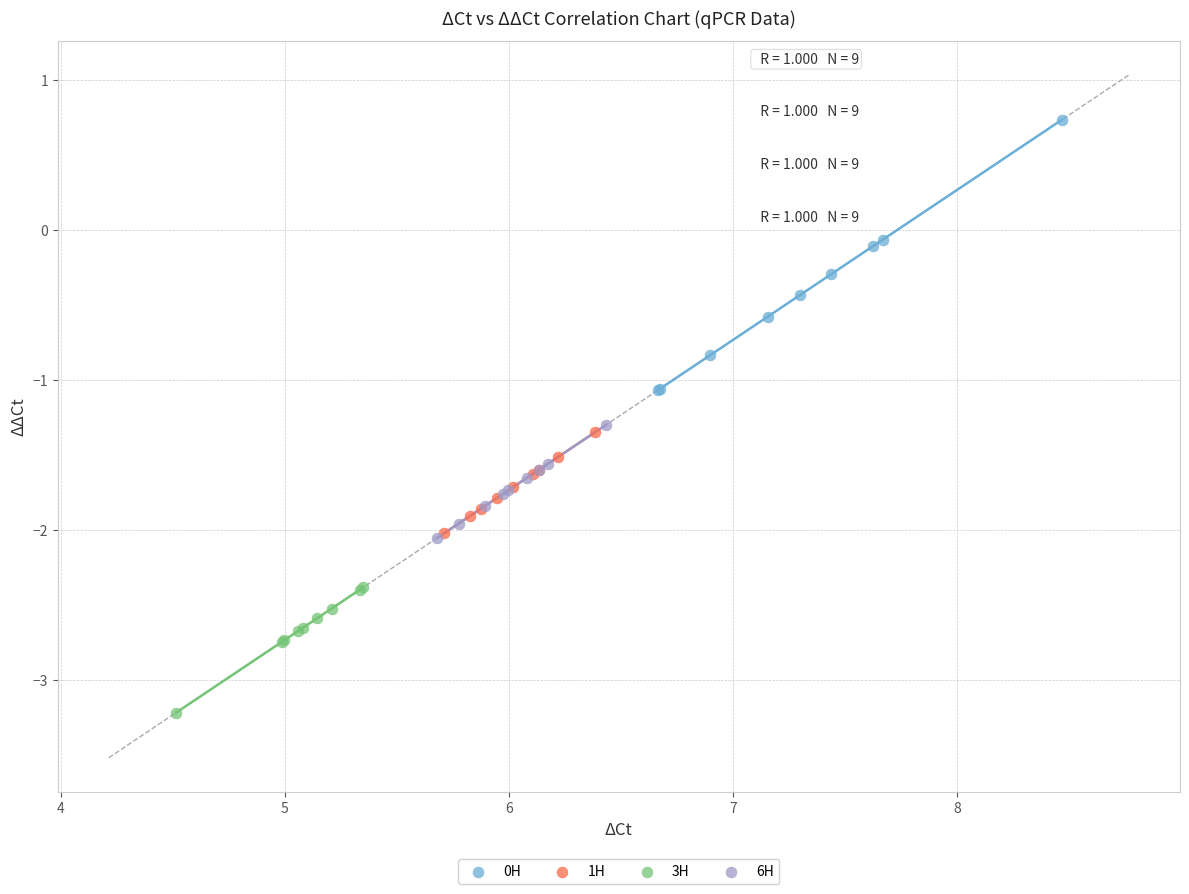

Which series contains the lowest Y value?

3H